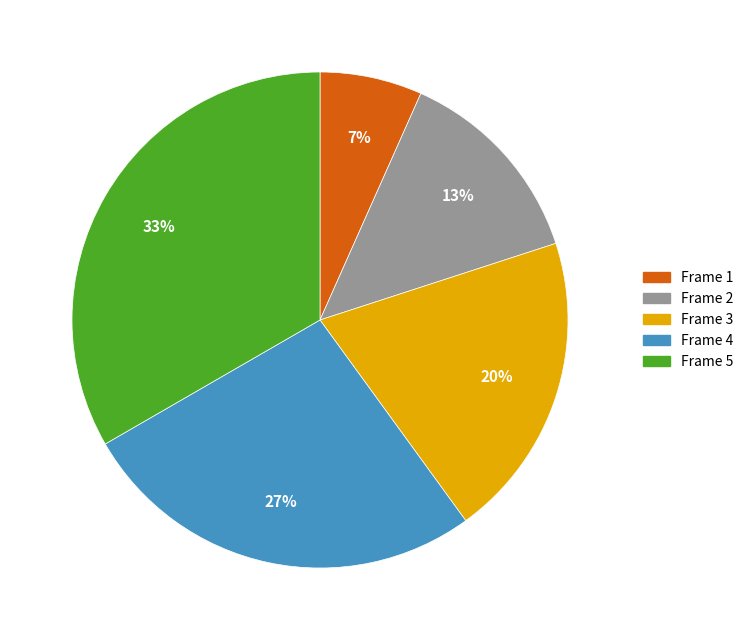

Does any single category account for the majority?

No